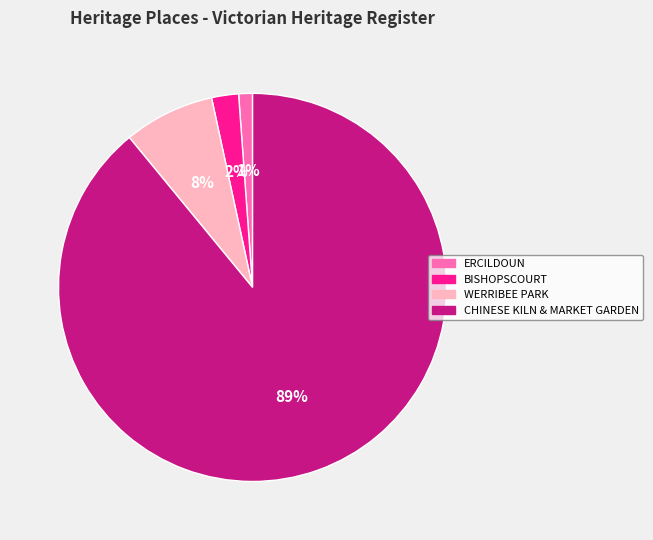

Does any single category account for the majority?

Yes